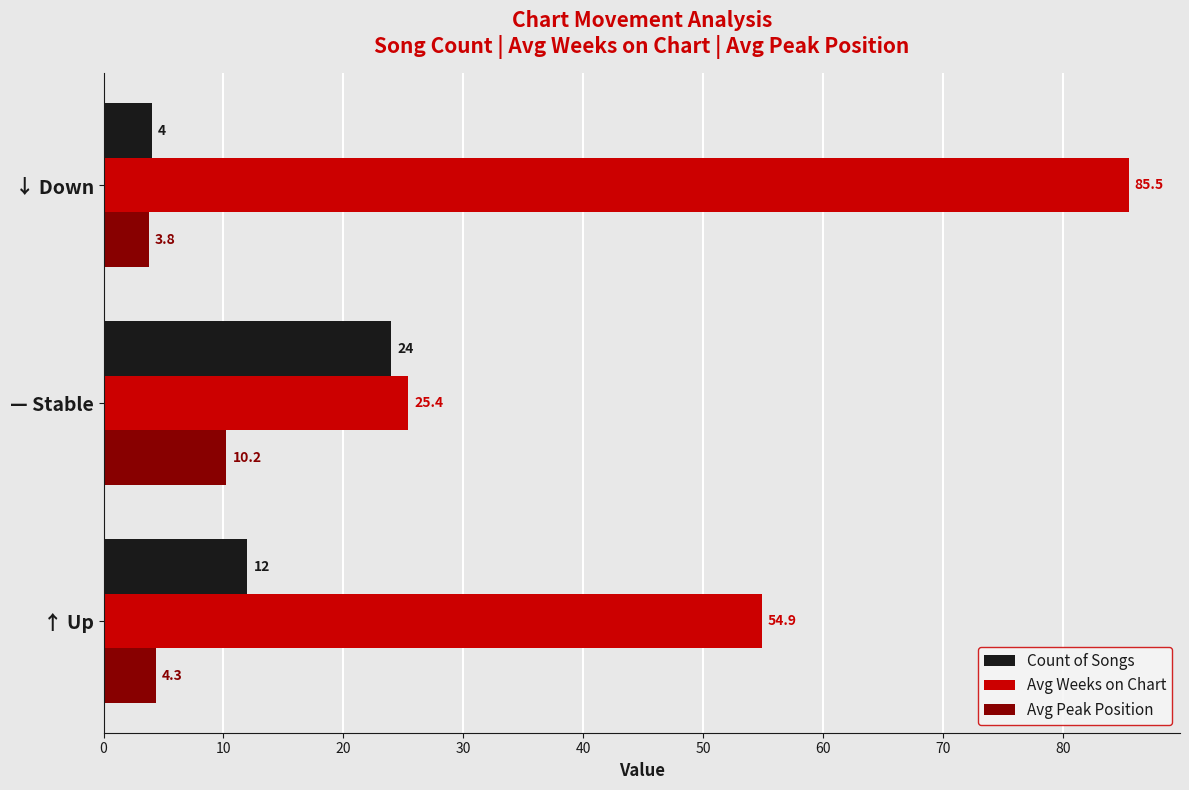

How many categories are shown in the chart?

3